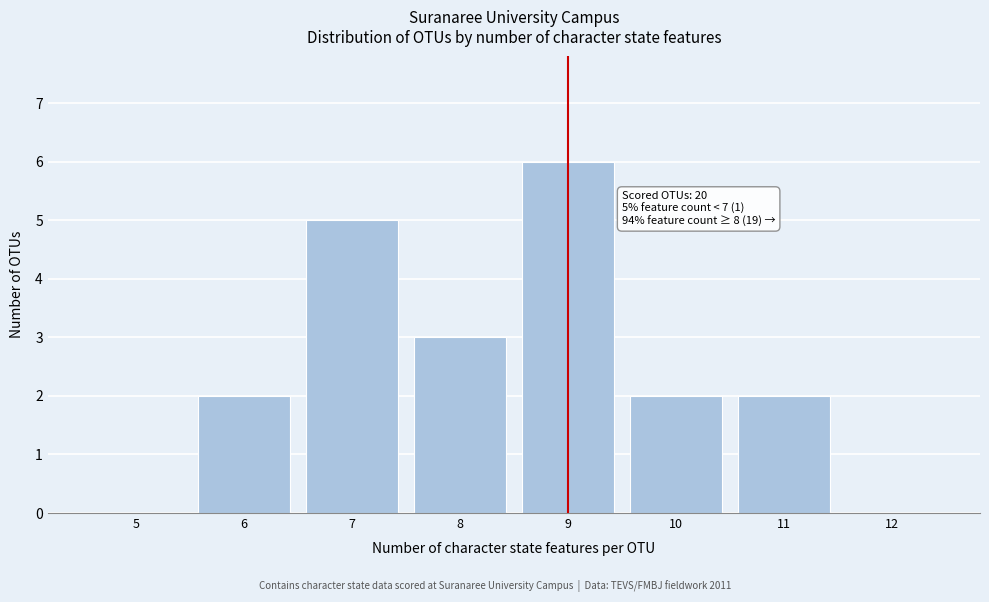

Reading left to right, list all the values displayed in this chart.

5=0	6=2	7=5	8=3	9=6	10=2	11=2	12=0